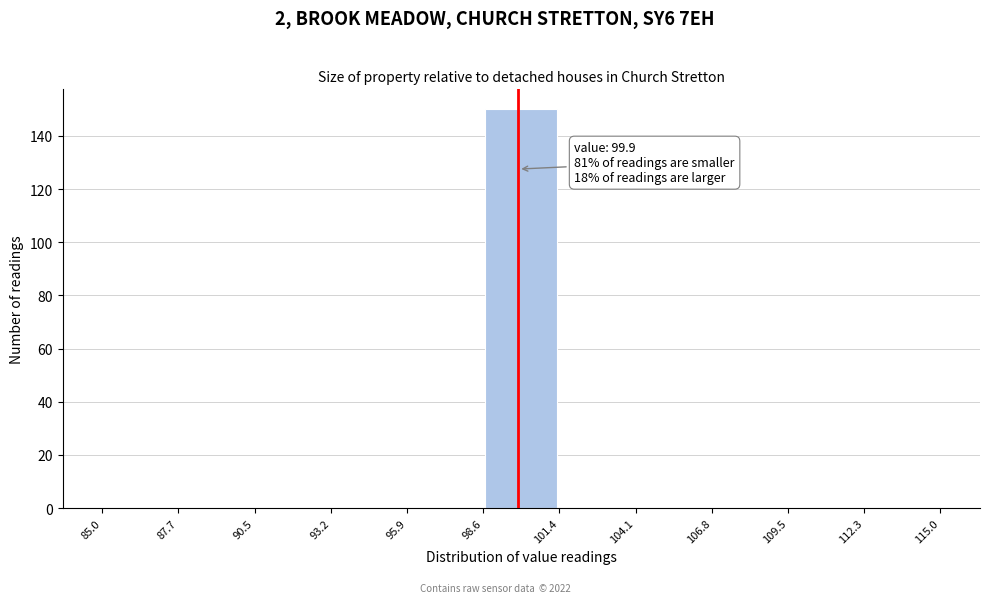

Which range on the x-axis has the tallest bar?

98.6 to 101.4